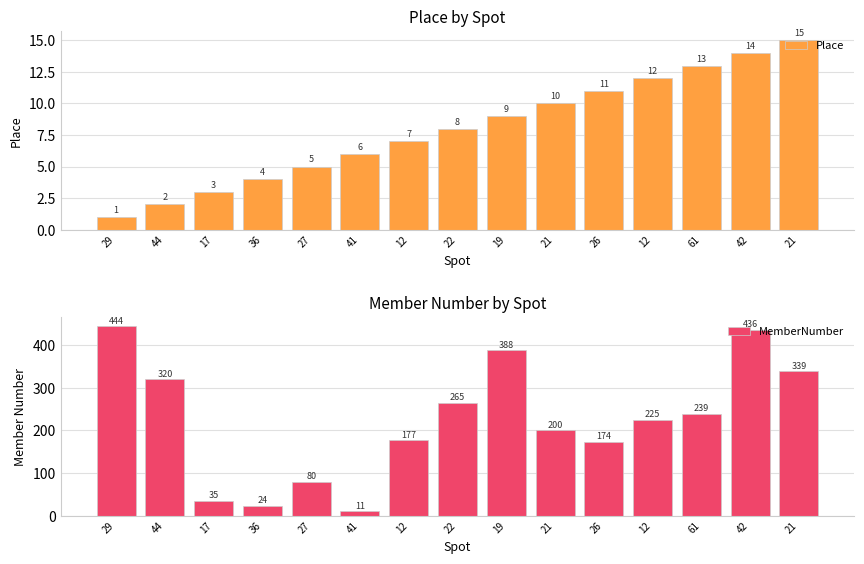

At which label is Place closest to 8?

22